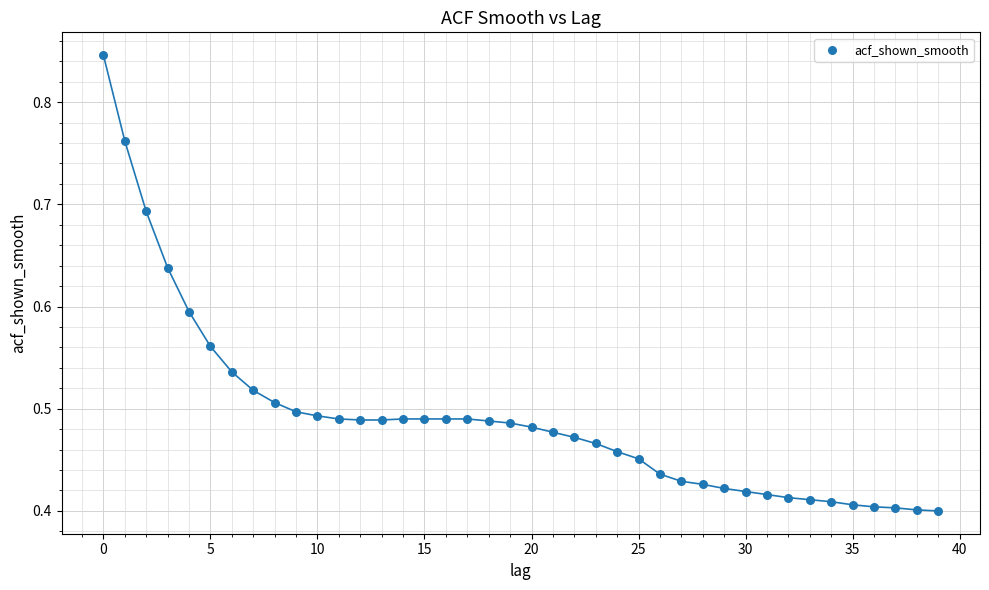

Count the number of points in this scatter plot.

40